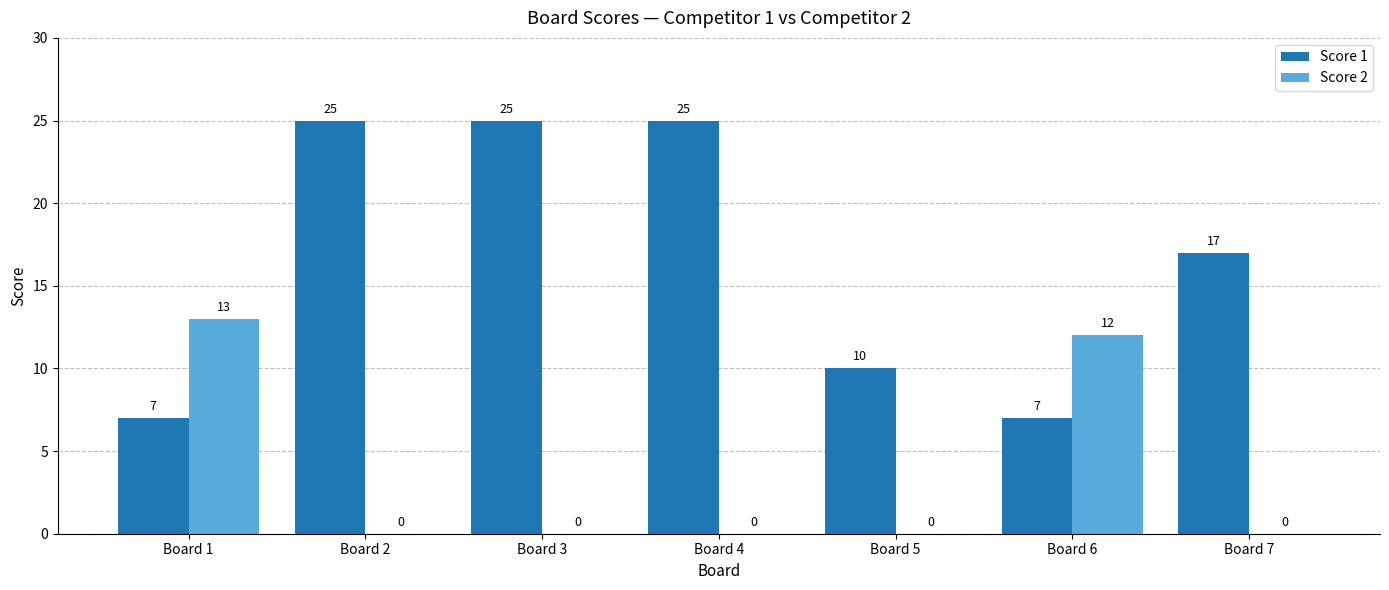

Reading right to left, what are all the values shown in this chart?

Score 1: Board 7=17	Board 6=7	Board 5=10	Board 4=25	Board 3=25	Board 2=25	Board 1=7
Score 2: Board 7=0	Board 6=12	Board 5=0	Board 4=0	Board 3=0	Board 2=0	Board 1=13